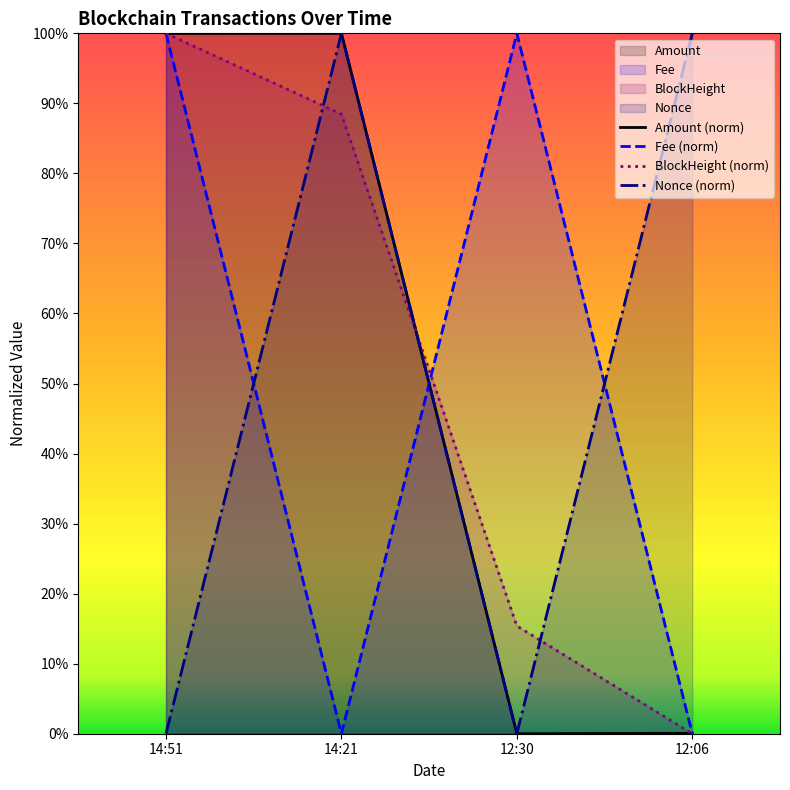

Reading right to left, list all the values displayed in this chart.

Amount: 0.1	0.0	100.0	100.0
Fee: 0.0	100.0	0.0	100.0
BlockHeight: 0.0	15.4	88.5	100.0
Nonce: 100.0	0.0	100.0	0.0